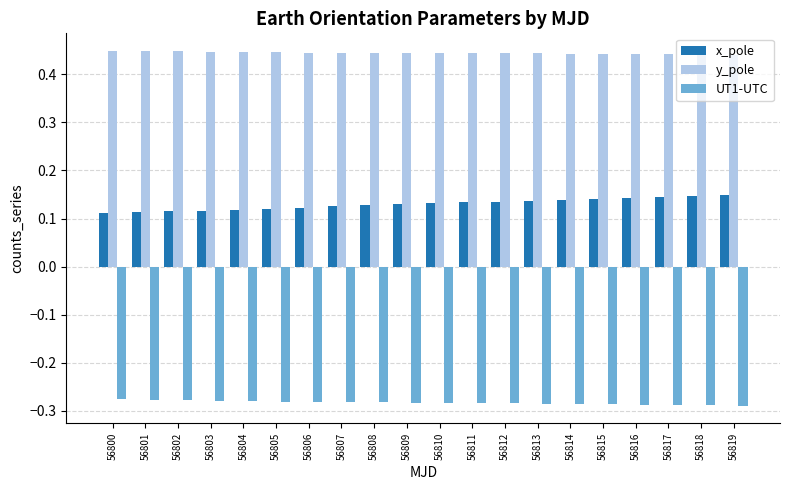

What is the total value across all series at 56810?

0.3